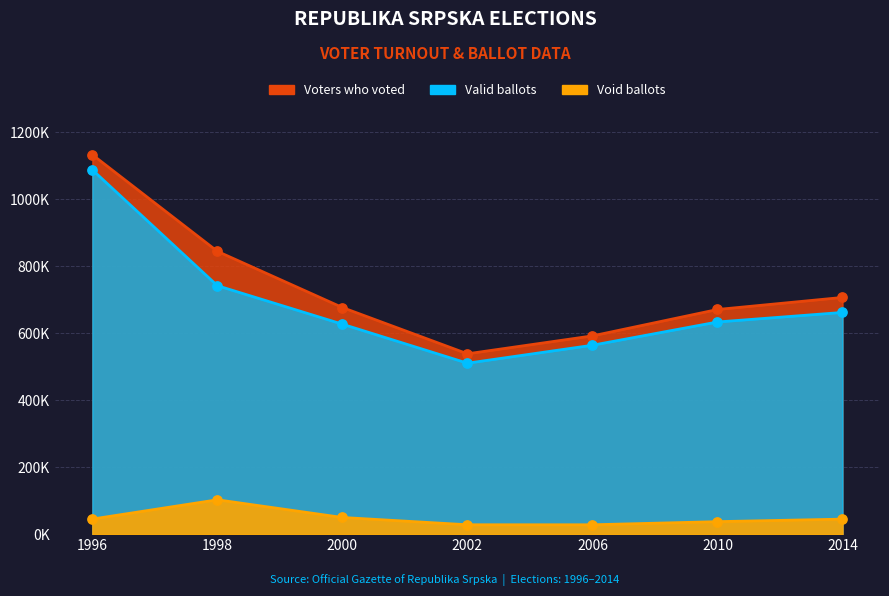

Which series contains the lowest Y value?

Void ballots